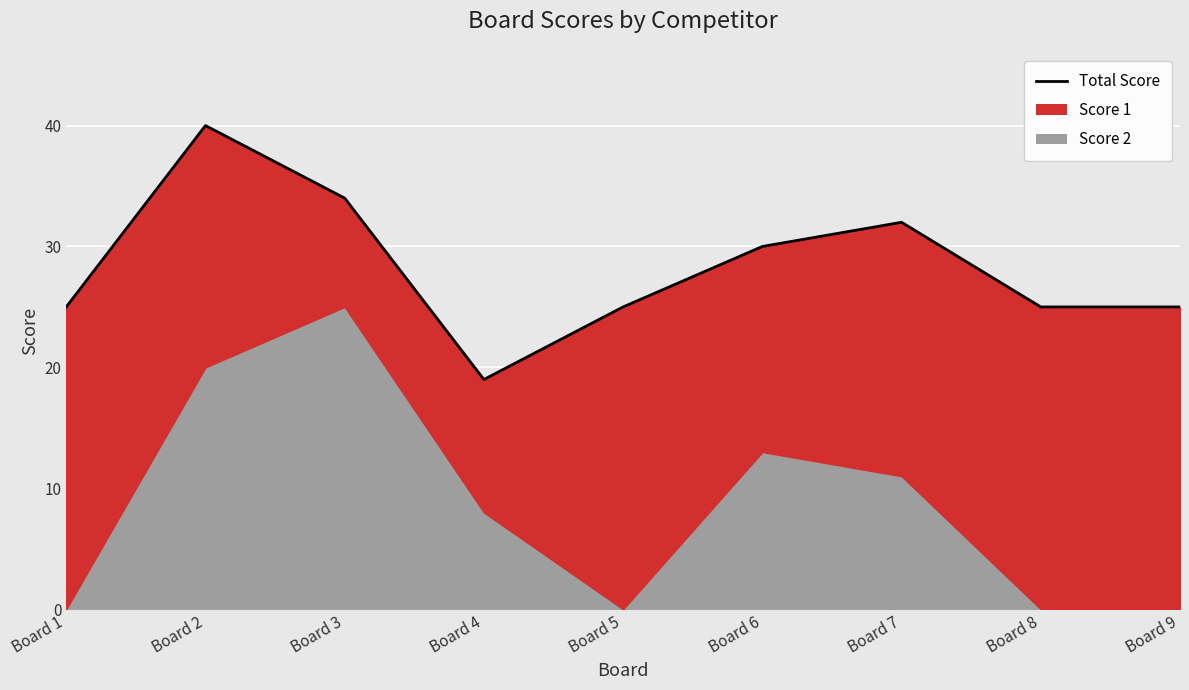

How many data points does each series have?

9